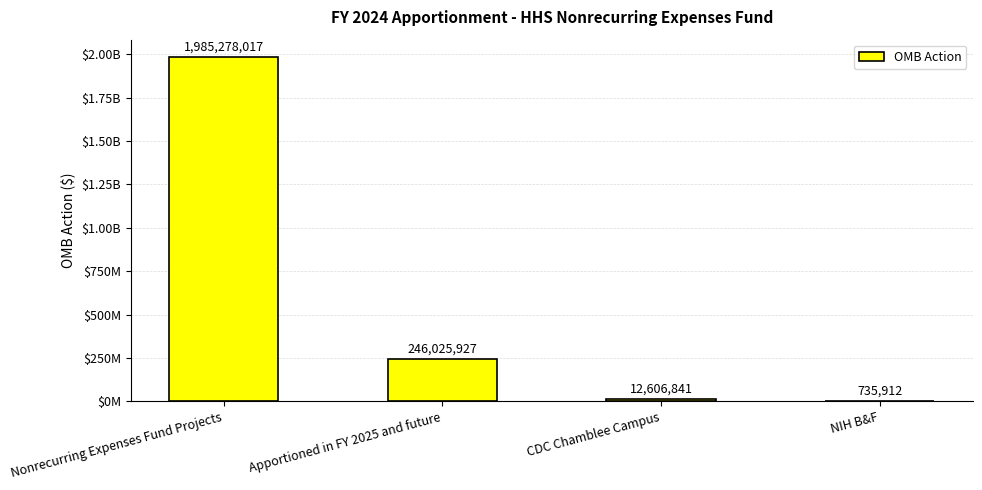

How many bars are there in total?

4